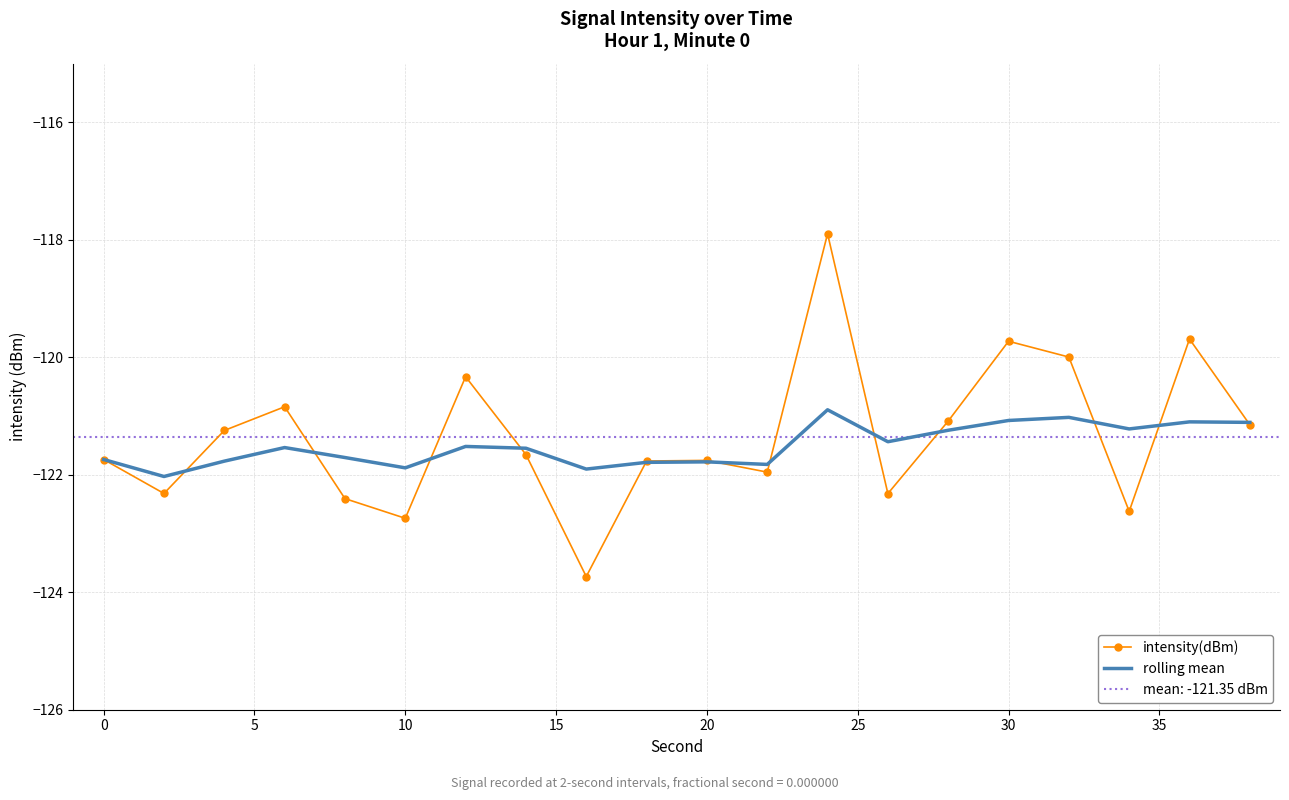

True or false: rolling mean has a value of -121.7 at 0.

True